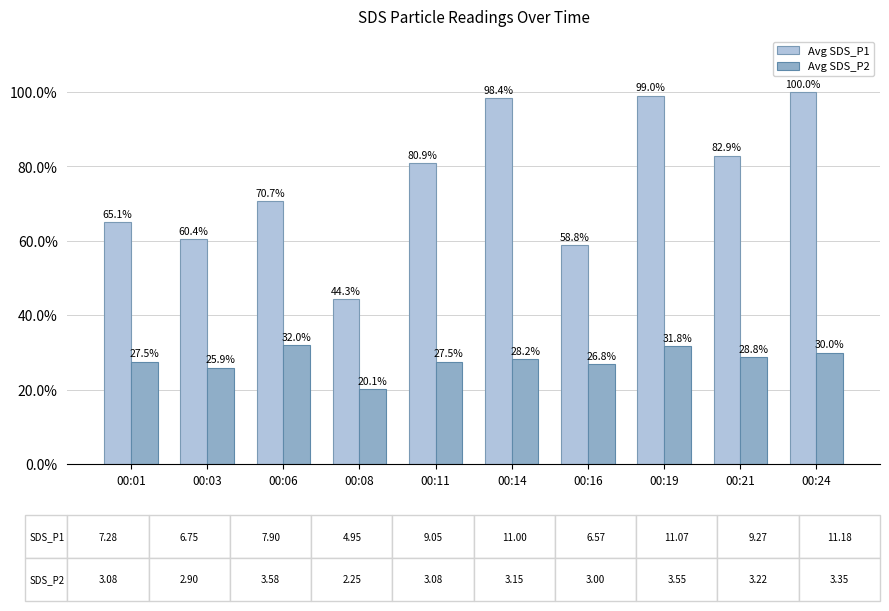

List the series in order of their peak value, lowest first.

Avg SDS_P2, Avg SDS_P1